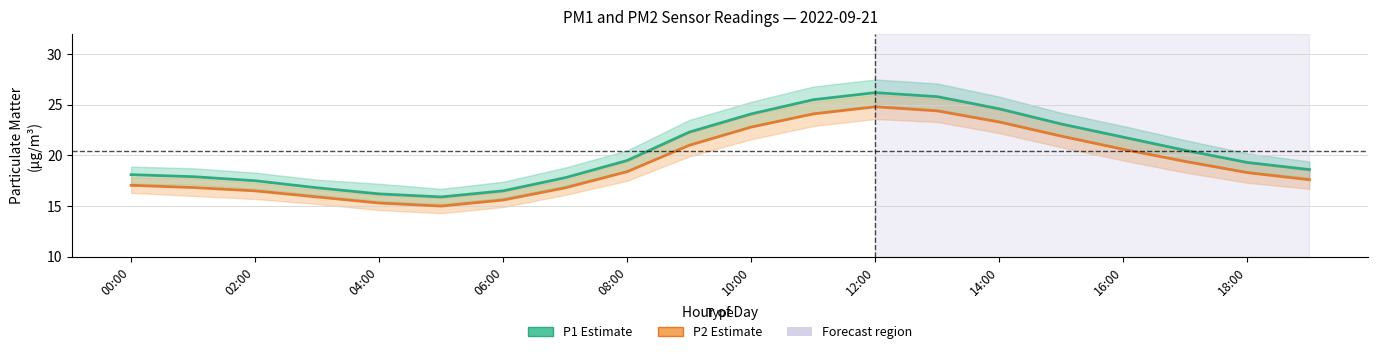

How many values in the P1 (PM2.5) series exceed 19?

11